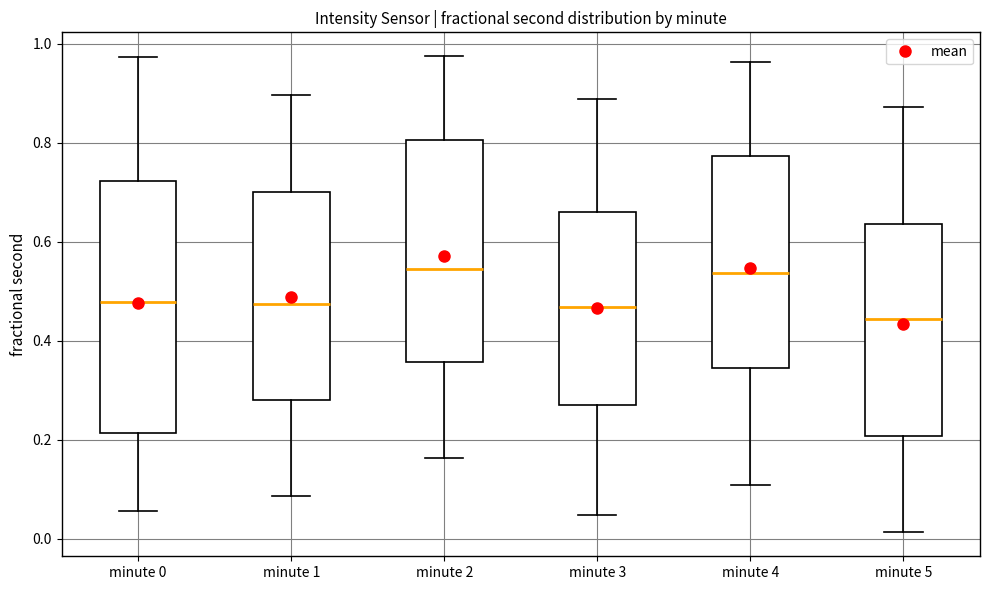

Comparing the boxes themselves (not the whiskers), which one is the tallest?

minute 0